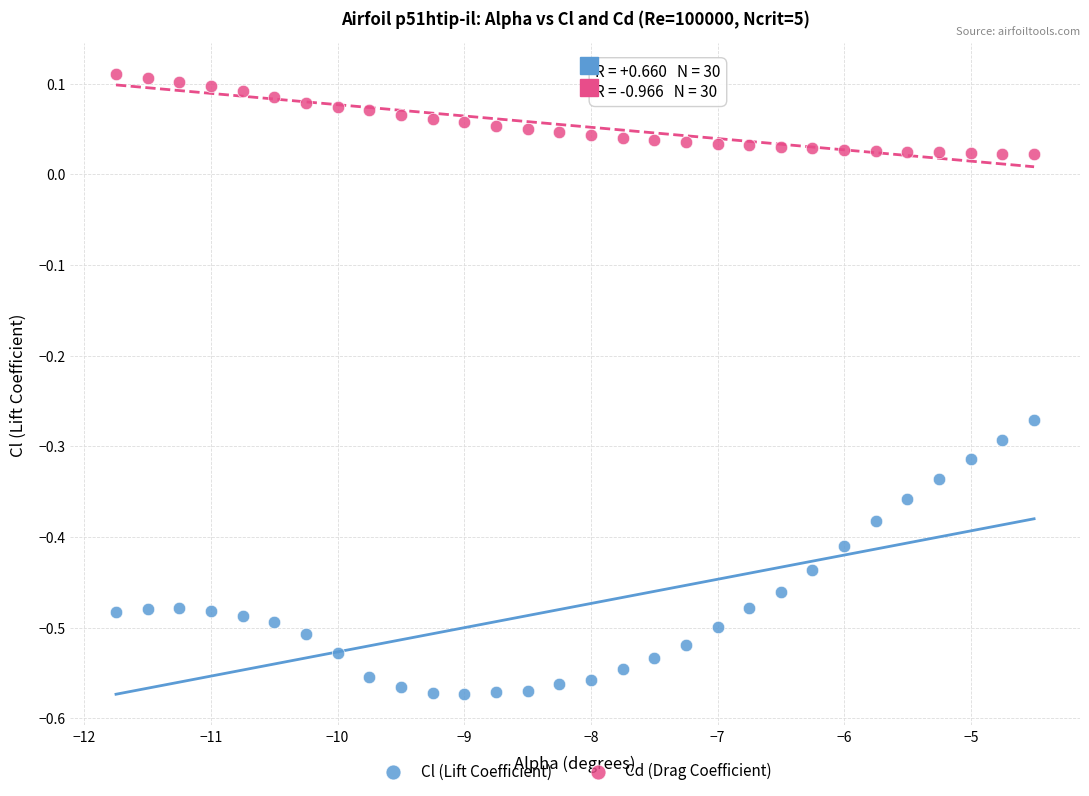

Which series contains the highest Y value?

Cd (Drag Coefficient)